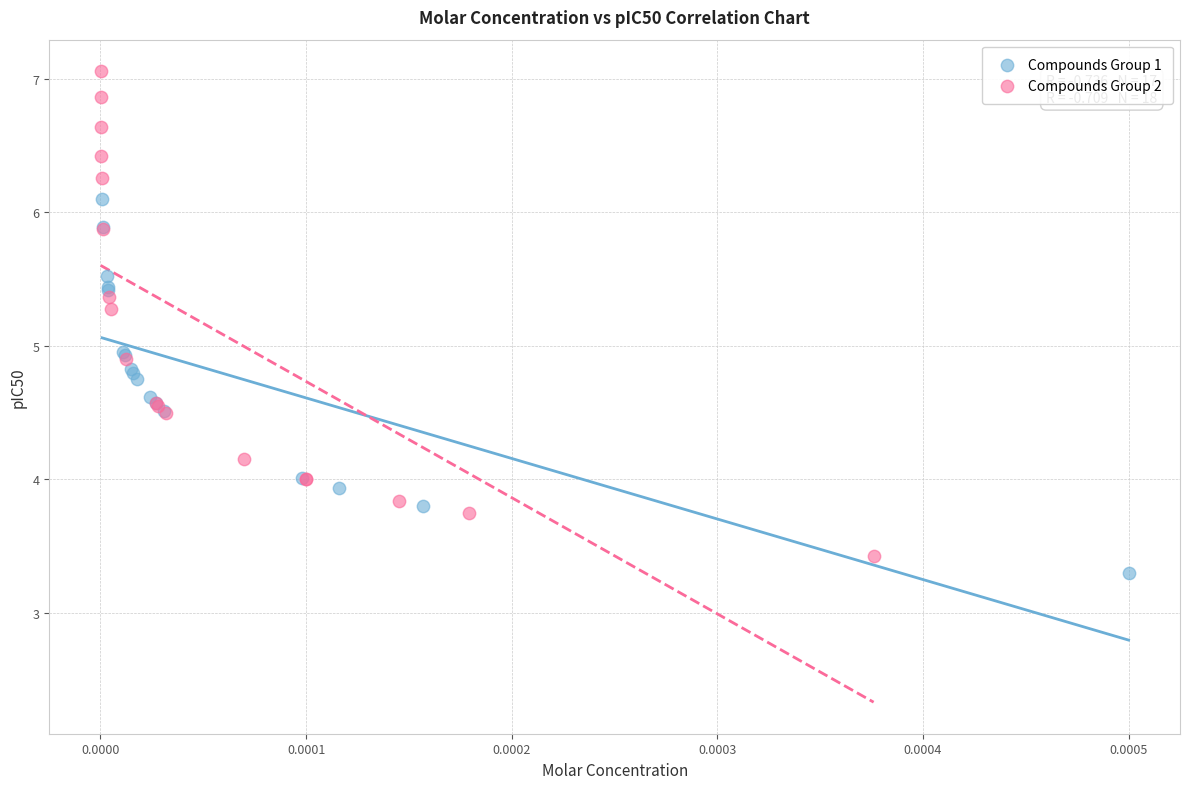

Which series has the widest spread of Y values?

Compounds Group 2